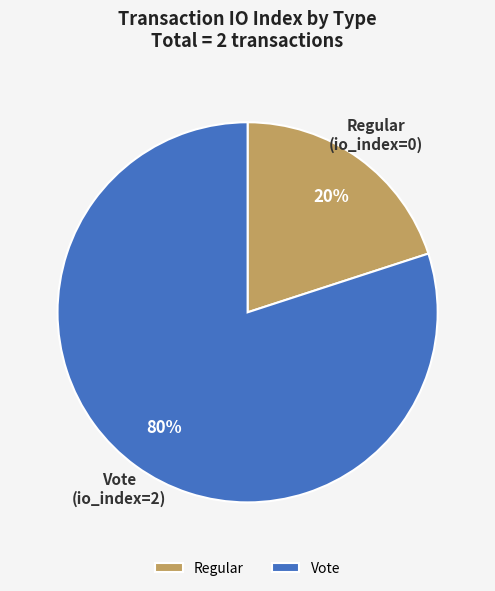

How many segments does this pie chart have?

2